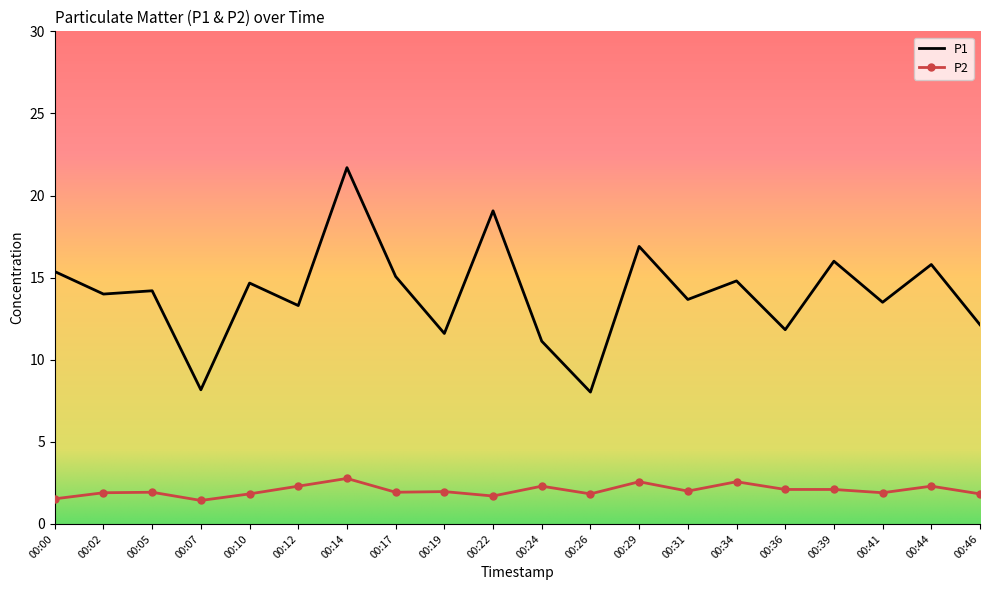

What is the difference between the P1 values at 00:10 and 00:12?

1.4